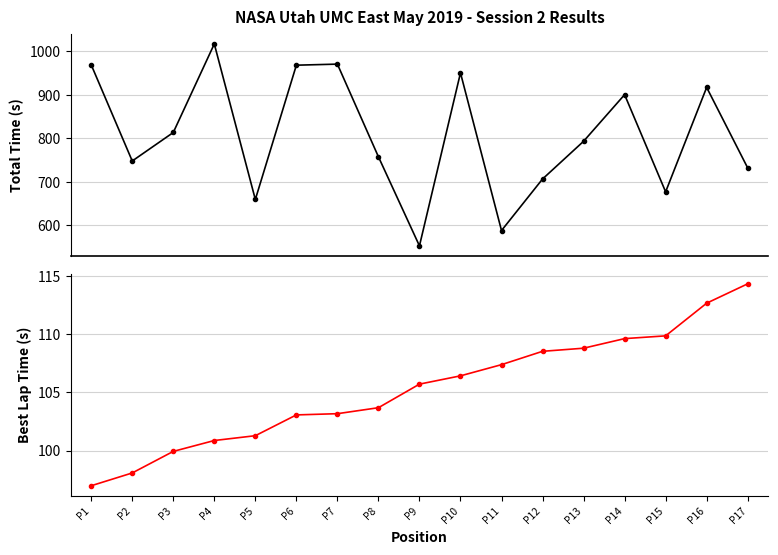

The value of Best Lap Time at P8 is 180.6. True or false?

False